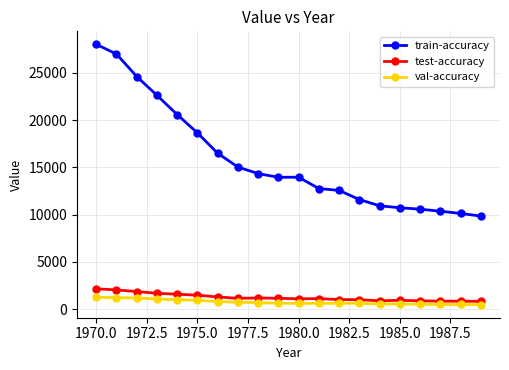

Is this an area chart (filled region under the line)?

No